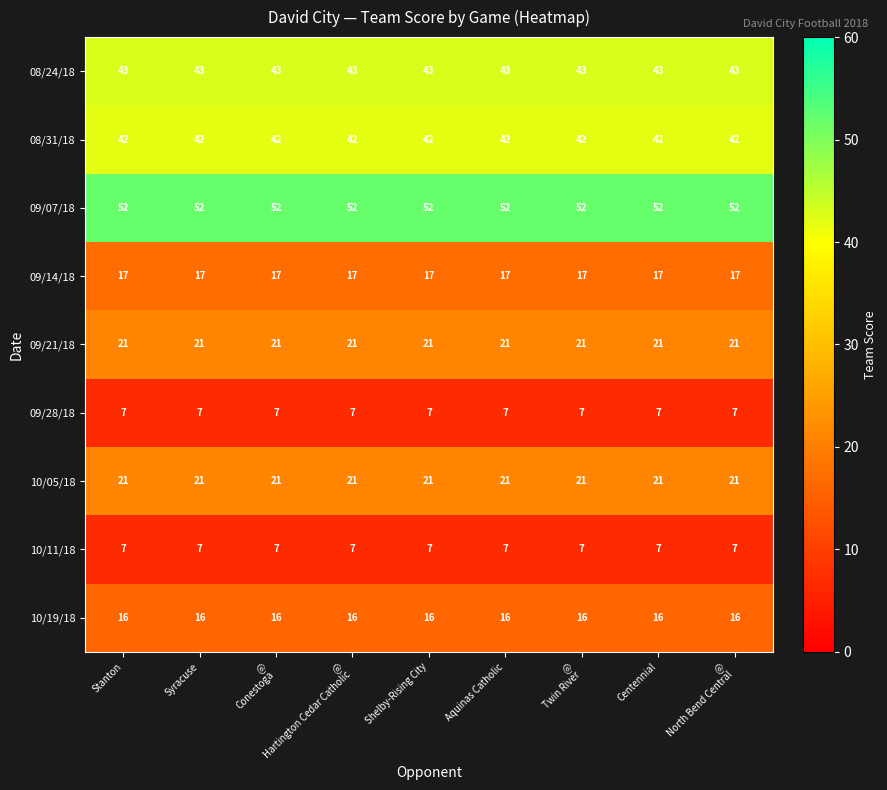

True or false: 08/31/18 has a value of 18 at Stanton.

False